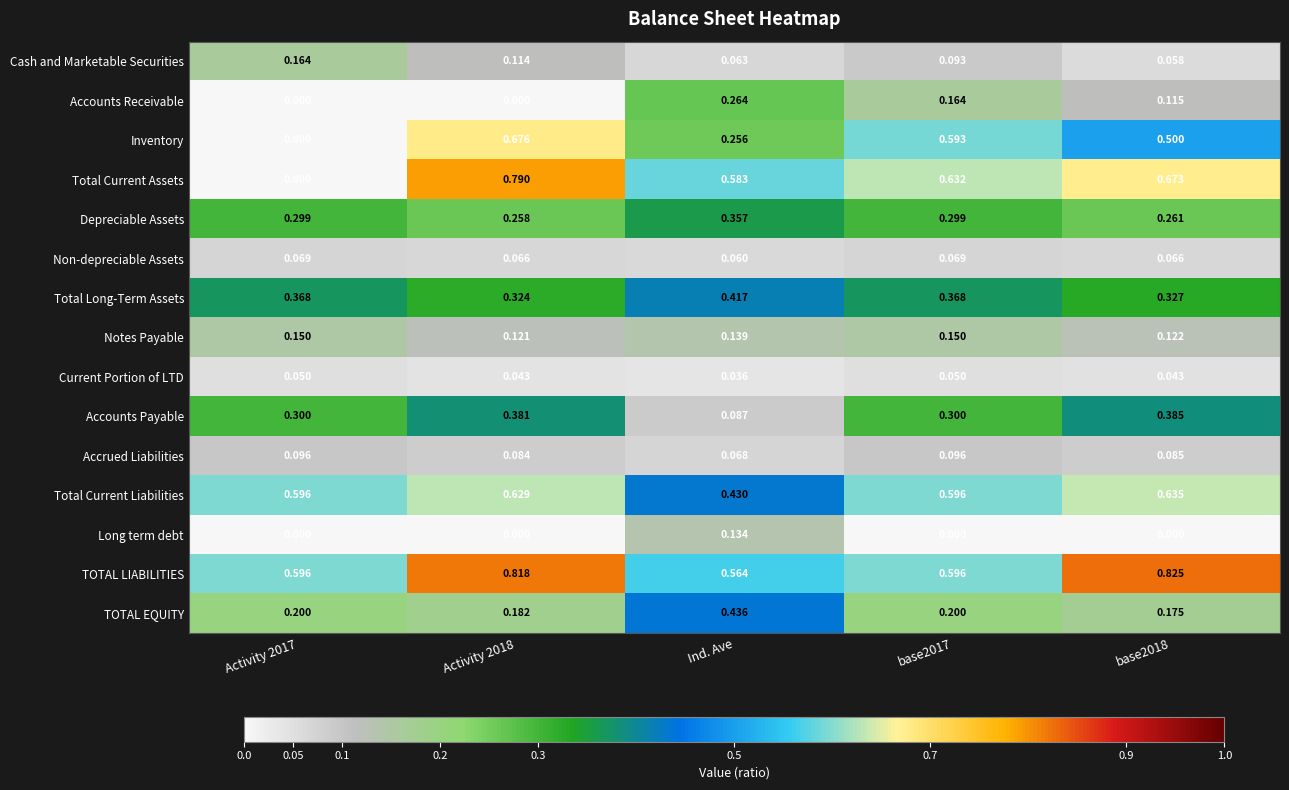

What is the total value across all series at base2017?

4.2